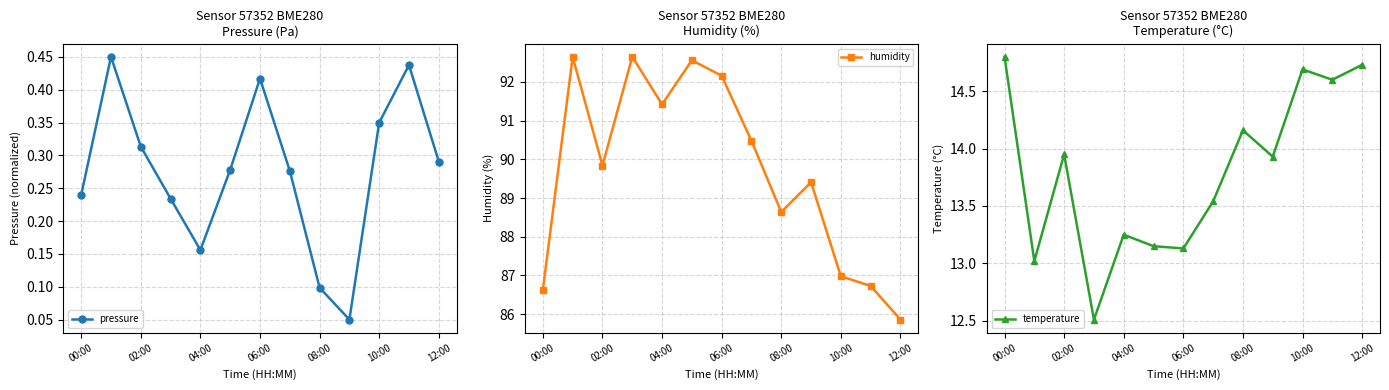

The humidity series shows 52.4 at 06:00. True or false?

False